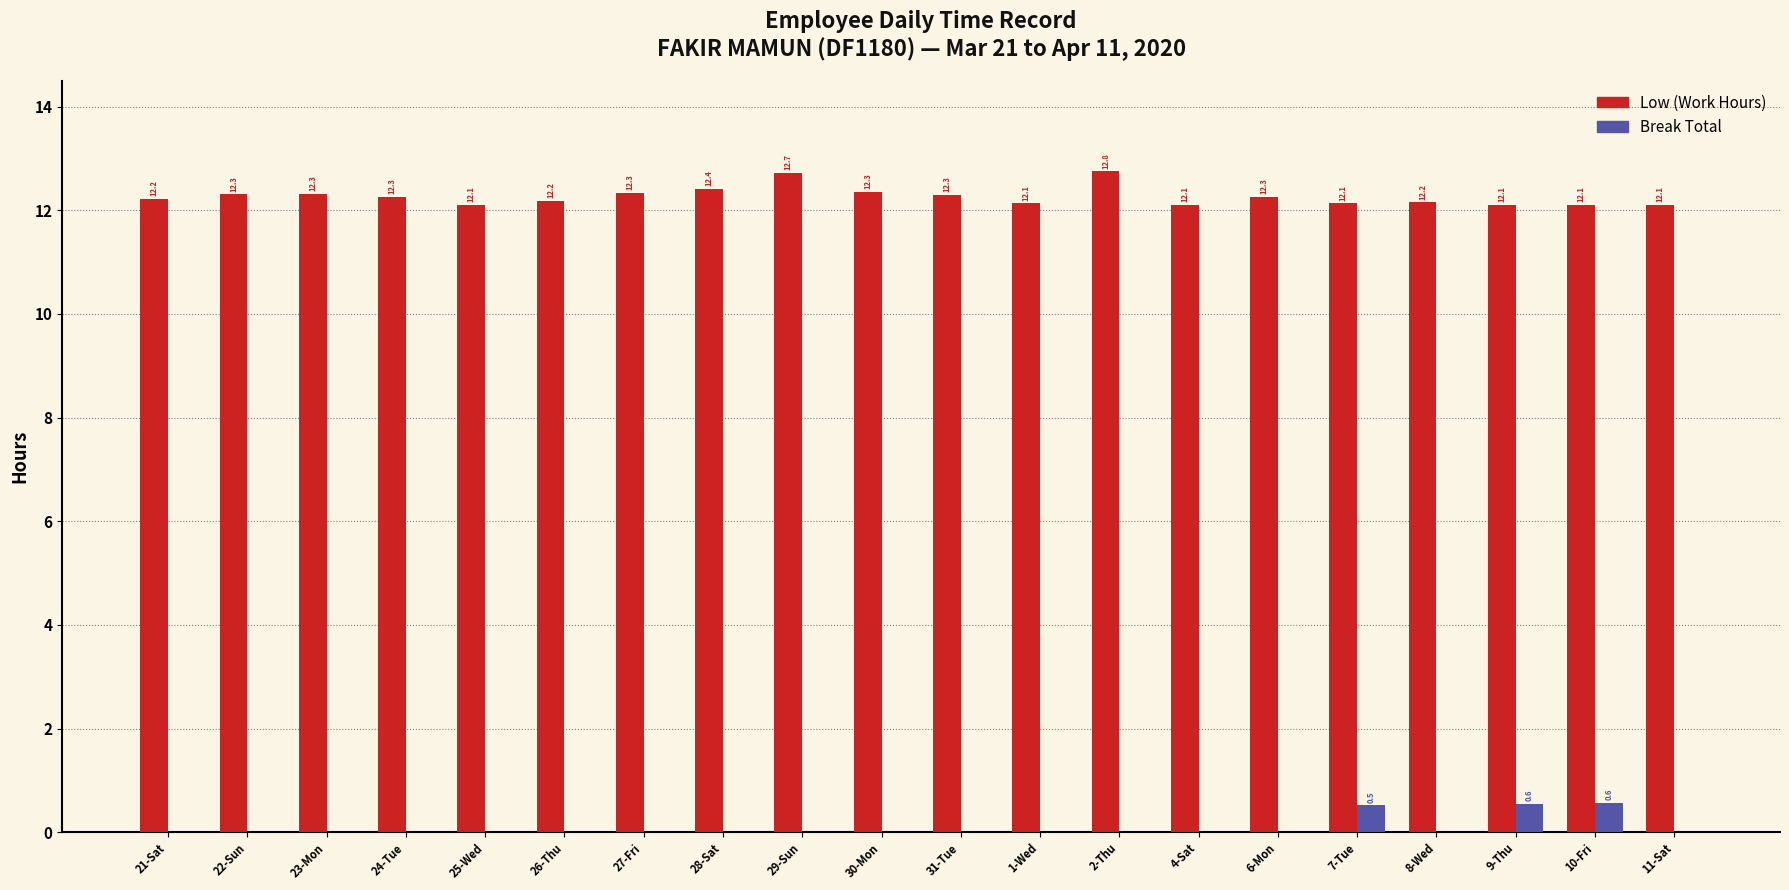

Between 4-Sat and 9-Thu, which series saw the biggest shift?

Break Total